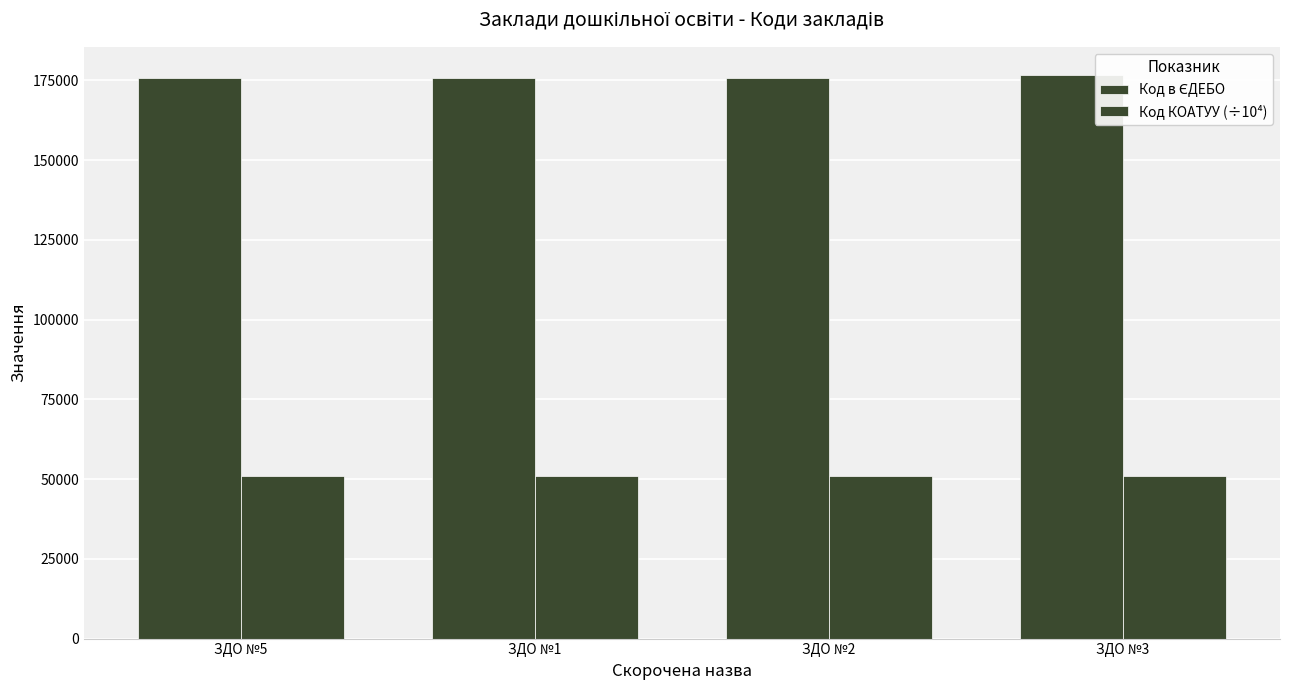

How many groups of bars are there?

4